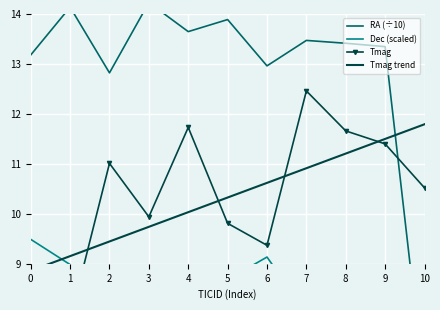

Count the number of categories in the chart.

11